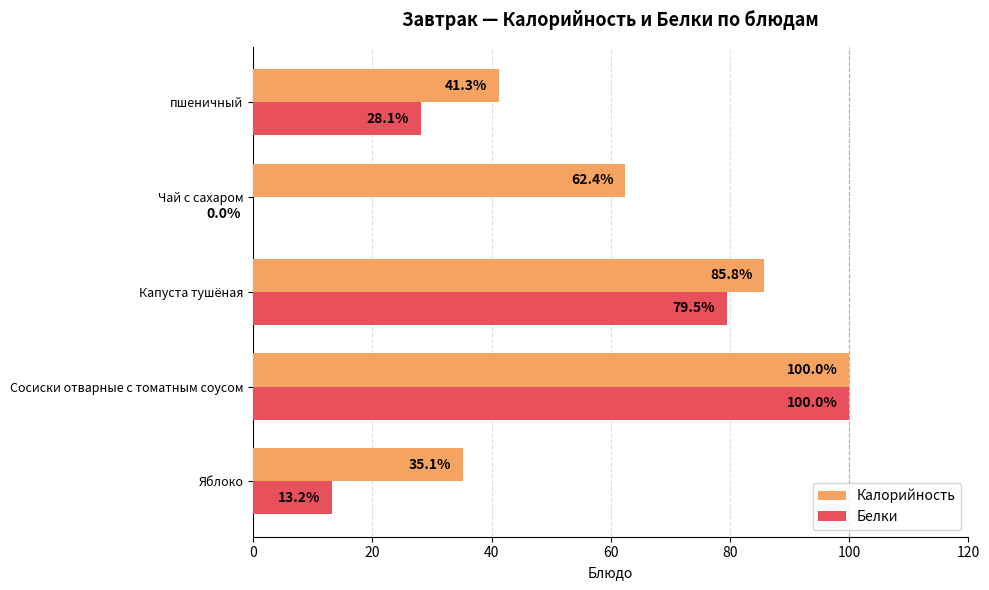

Between Яблоко and Капуста тушёная, which series saw the biggest shift?

Белки